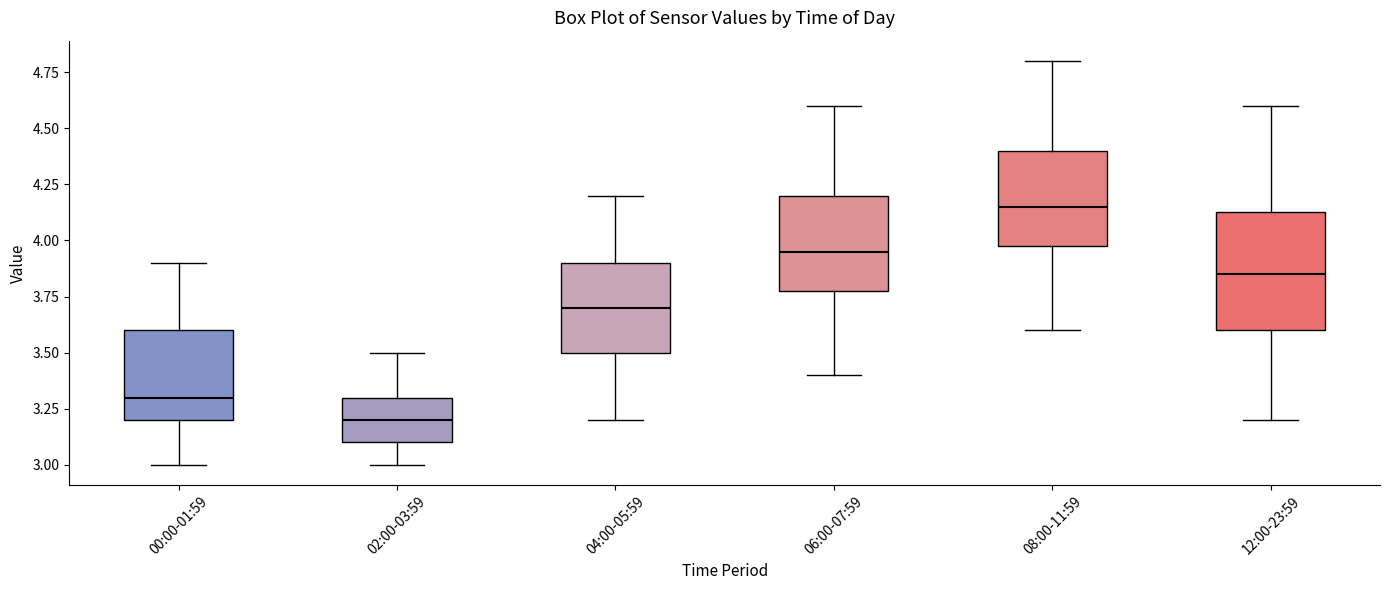

Where does the median line of the box for 02:00-03:59 sit on the y-axis? The values are not printed on the chart, so give them approximately, as read against the axis.

3.20